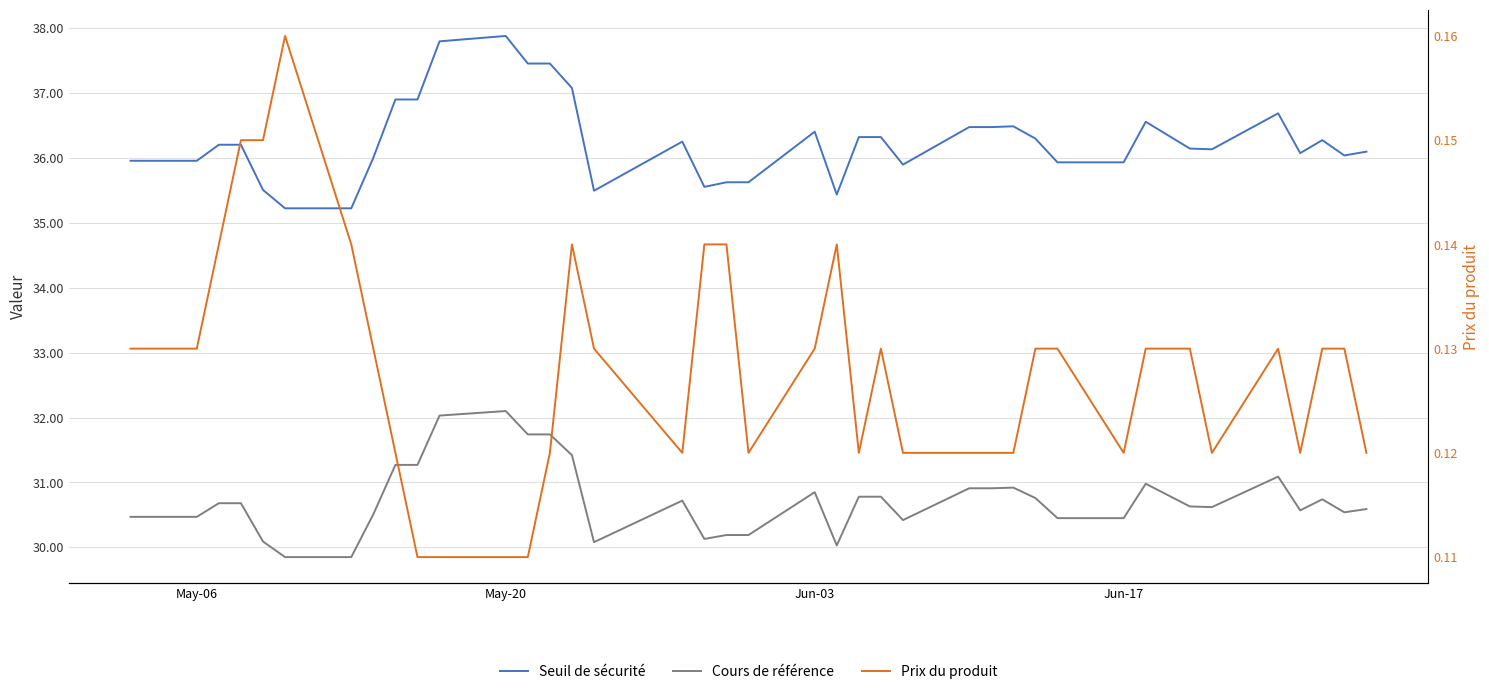

True or false: Prix du produit and Seuil de sécurité cross at least once.

False